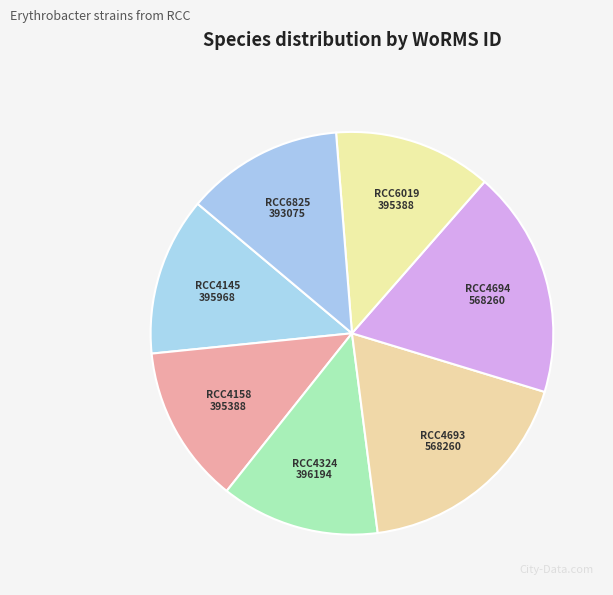

Is there a majority slice in this chart?

No